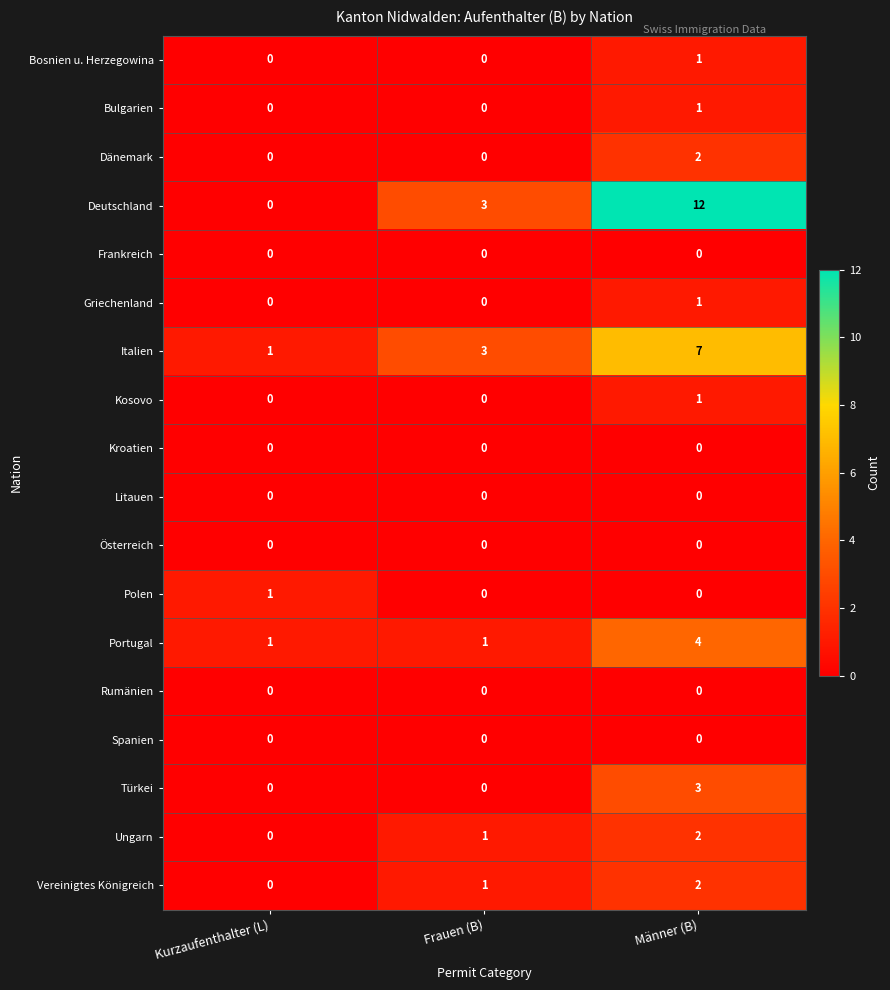

At how many categories does at least one series exceed 2?

2